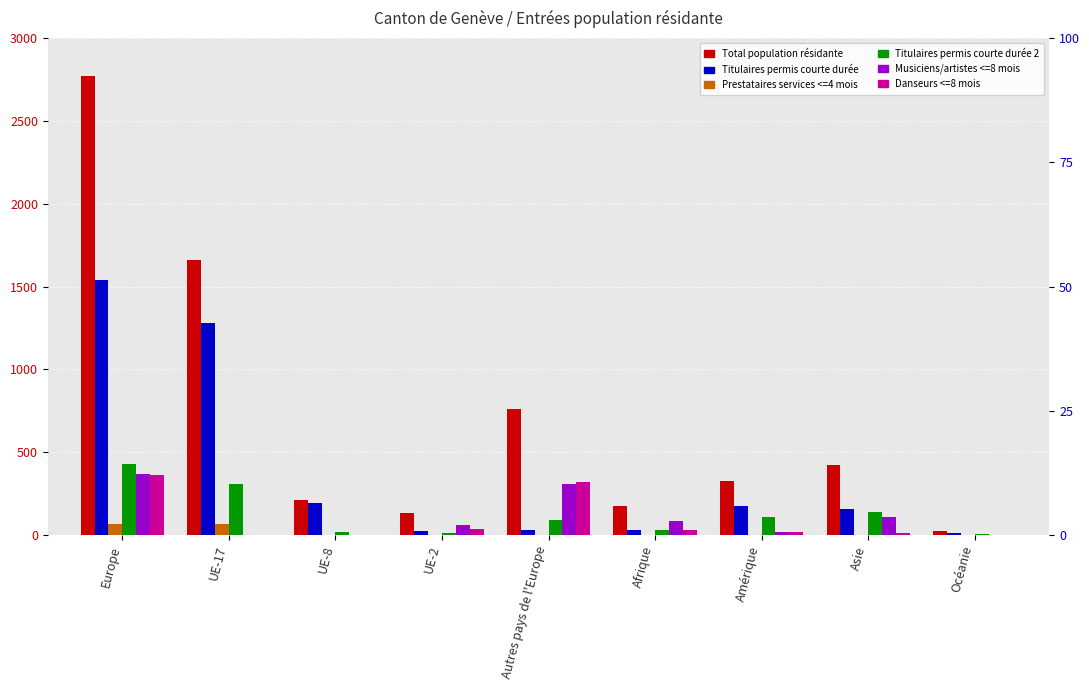

Reading right to left, transcribe all the data shown in this chart.

Total population résidante: 26	424	329	175	760	134	214	1658	2772
Titulaires permis courte durée: 15	161	179	31	33	23	196	1280	1538
Prestataires services <=4 mois: 0	0	0	0	0	0	1	68	69
Titulaires permis courte durée 2: 9	140	109	32	94	11	17	310	432
Musiciens/artistes <=8 mois: 2	108	21	83	310	61	0	0	371
Danseurs <=8 mois: 0	15	20	29	323	39	0	0	362